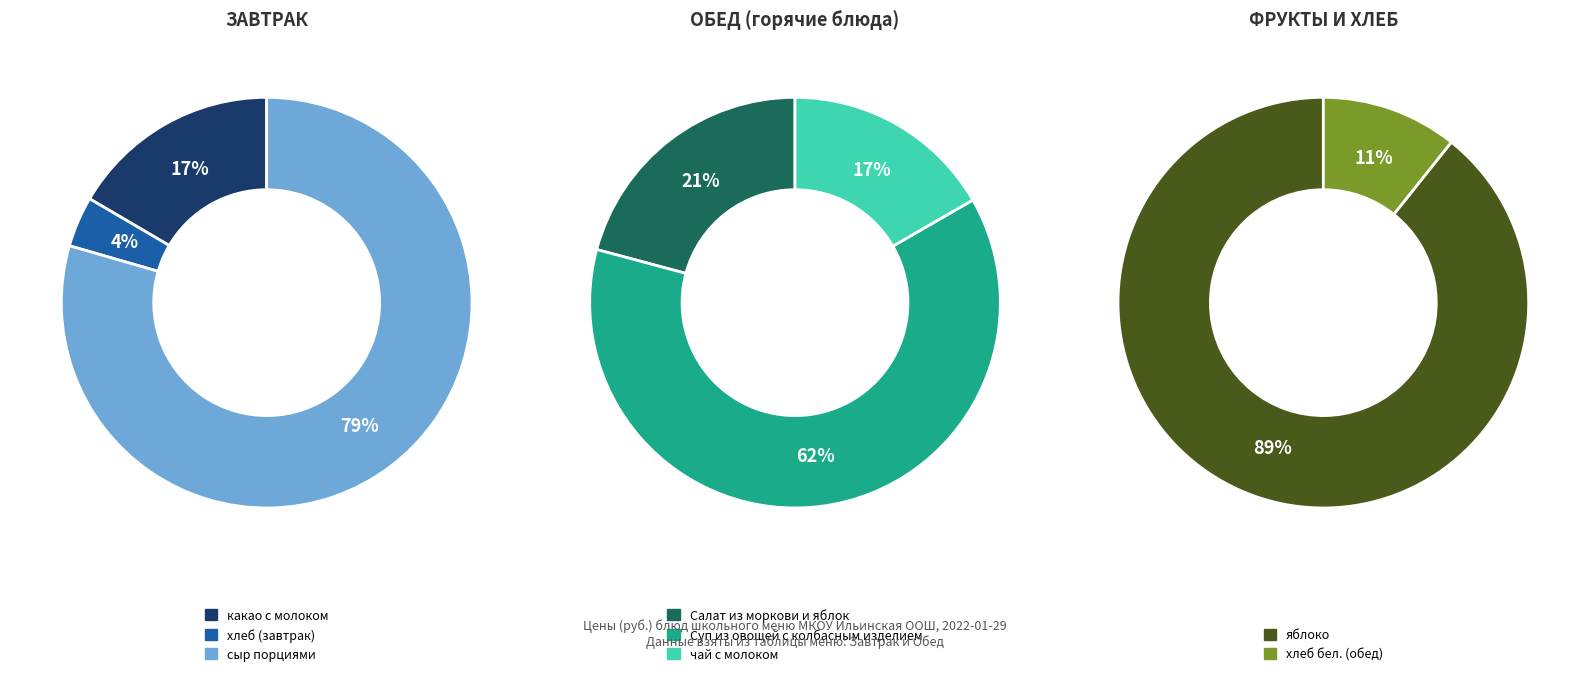

Count the number of slices in the pie.

8